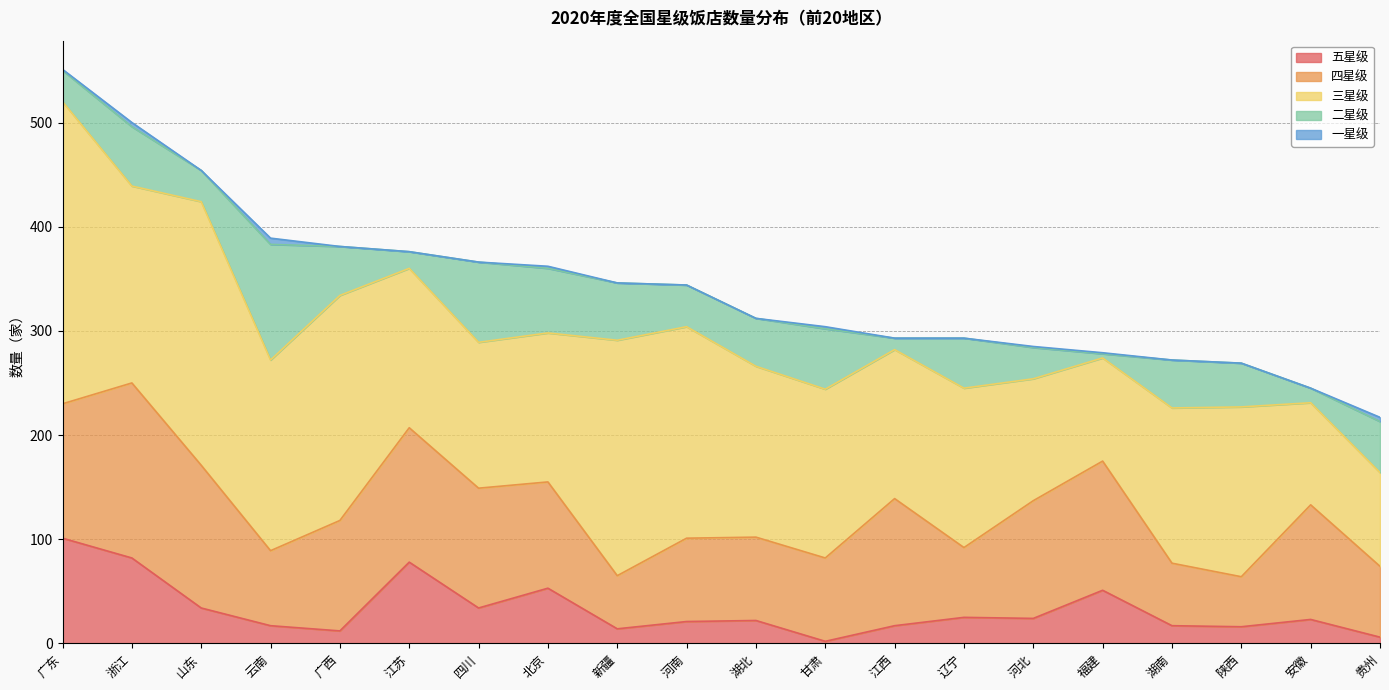

Reading right to left, transcribe all the data shown in this chart.

四星级: 贵州=68	安徽=110	陕西=48	湖南=60	福建=124	河北=113	辽宁=67	江西=122	甘肃=80	湖北=80	河南=80	新疆=51	北京=102	四川=115	江苏=129	广西=106	云南=72	山东=137	浙江=168	广东=129
三星级: 贵州=90	安徽=98	陕西=163	湖南=149	福建=99	河北=117	辽宁=153	江西=143	甘肃=162	湖北=164	河南=203	新疆=226	北京=143	四川=140	江苏=153	广西=216	云南=183	山东=253	浙江=189	广东=290
二星级: 贵州=49	安徽=14	陕西=42	湖南=46	福建=4	河北=30	辽宁=48	江西=11	甘肃=58	湖北=46	河南=40	新疆=55	北京=62	四川=77	江苏=16	广西=47	云南=111	山东=30	浙江=57	广东=30
五星级: 贵州=6	安徽=23	陕西=16	湖南=17	福建=51	河北=24	辽宁=25	江西=17	甘肃=2	湖北=22	河南=21	新疆=14	北京=53	四川=34	江苏=78	广西=12	云南=17	山东=34	浙江=82	广东=101
一星级: 贵州=4	安徽=0	陕西=0	湖南=0	福建=1	河北=1	辽宁=0	江西=0	甘肃=2	湖北=0	河南=0	新疆=0	北京=2	四川=0	江苏=0	广西=0	云南=6	山东=0	浙江=4	广东=1